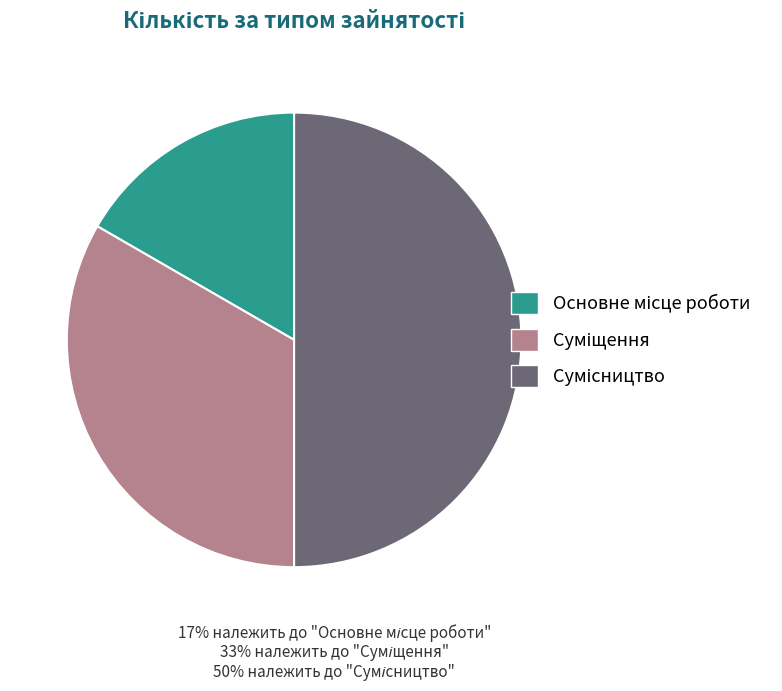

How many slices are in this pie chart?

3